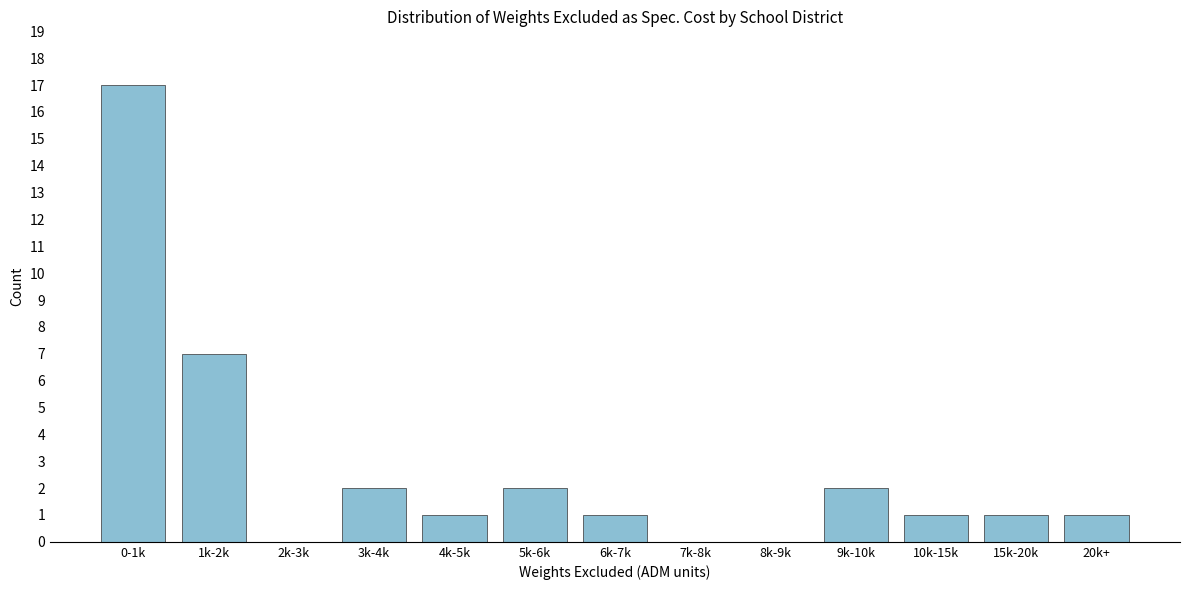

Reading left to right, extract all data points from this chart.

0-1k=17	1k-2k=7	2k-3k=0	3k-4k=2	4k-5k=1	5k-6k=2	6k-7k=1	7k-8k=0	8k-9k=0	9k-10k=2	10k-15k=1	15k-20k=1	20k+=1